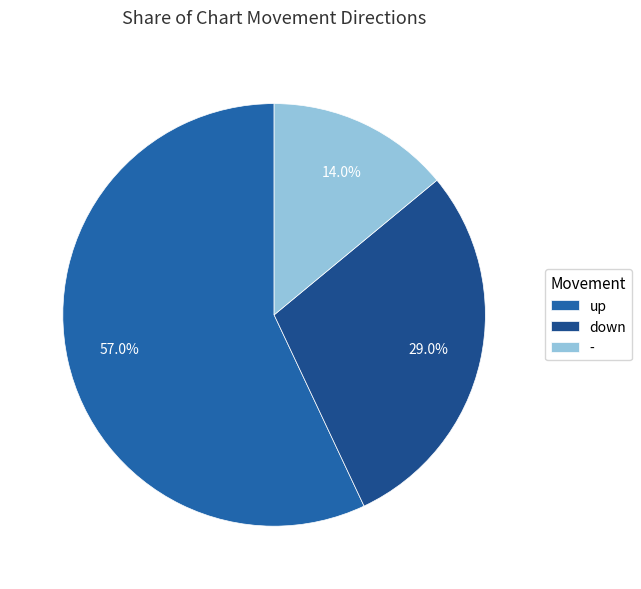

Which slice is the largest?

up